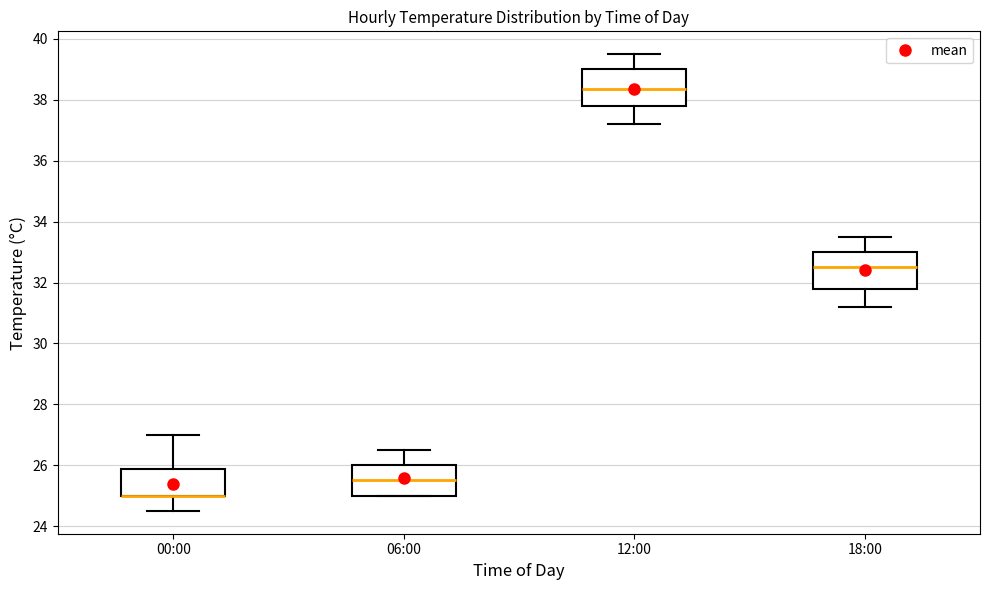

Reading left to right, read every box against the y-axis: the position of its median line, the range the box covers, and the ends of its whiskers. The values are not printed on the chart, so give them approximately, as read against the axis.

00:00: median 25.0 (drawn on the box's lower edge), box 25.0 to 25.8, whiskers 24.6 to 27.0
06:00: median 25.6, box 25.0 to 26.0, whiskers 25.0 to 26.6
12:00: median 38.4, box 37.8 to 39.0, whiskers 37.2 to 39.6
18:00: median 32.6, box 31.8 to 33.0, whiskers 31.2 to 33.6